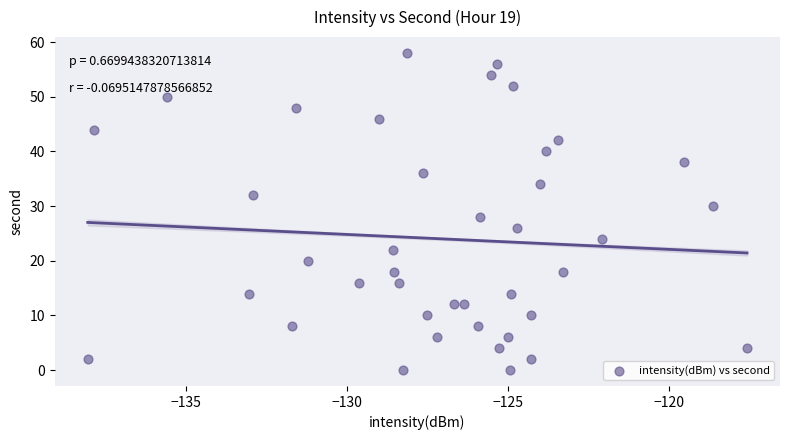

What is the range of Y values (max minus min)?

58